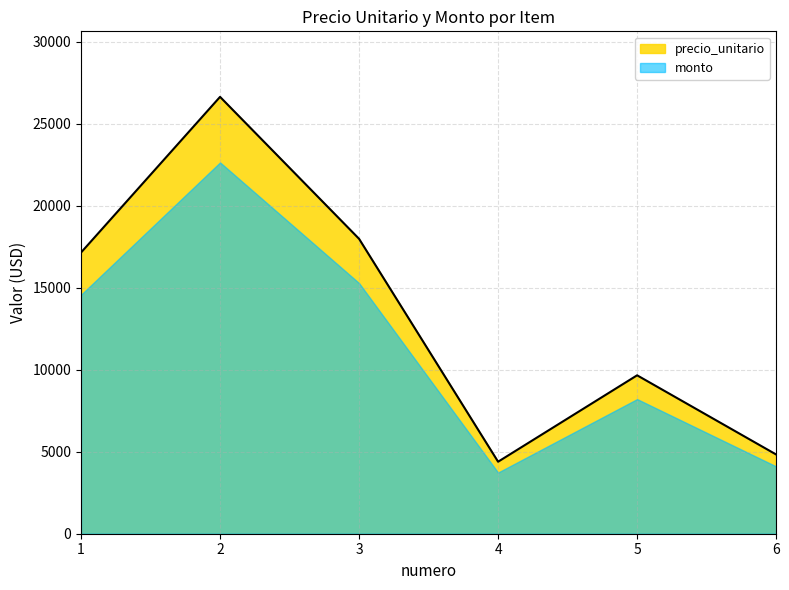

How many lines are shown in the chart?

2